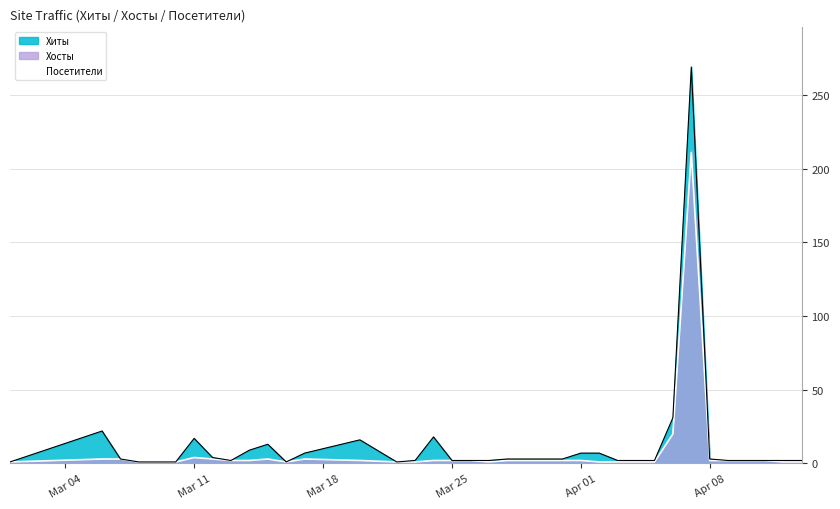

How many values are below 2?

13